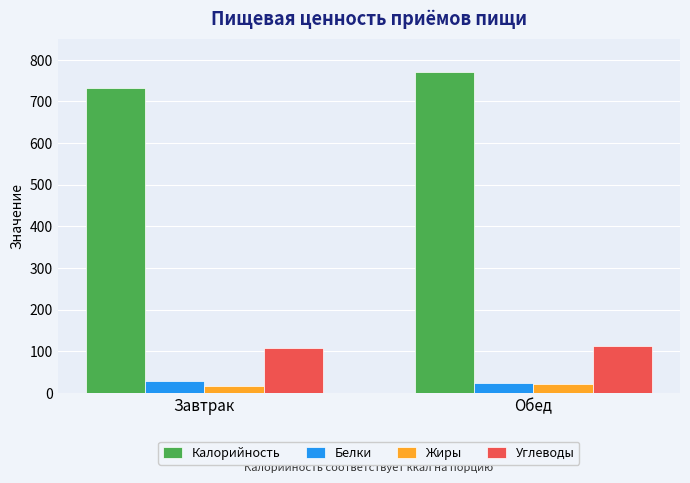

The value of Калорийность at Обед is 1233. True or false?

False